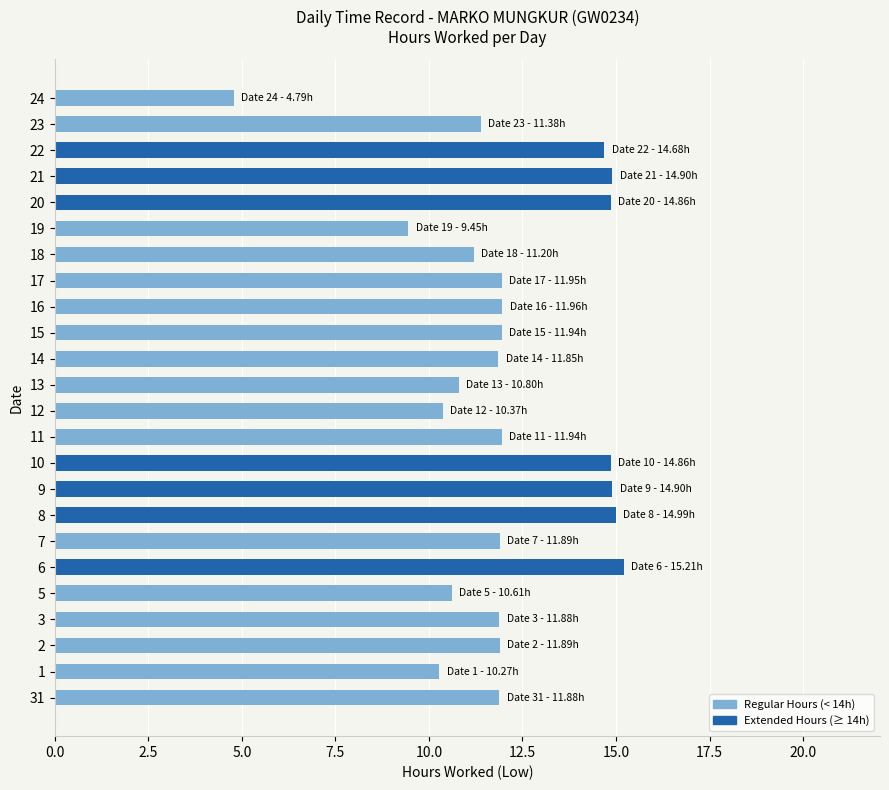

True or false: the data shows 6.1 at 17.

False